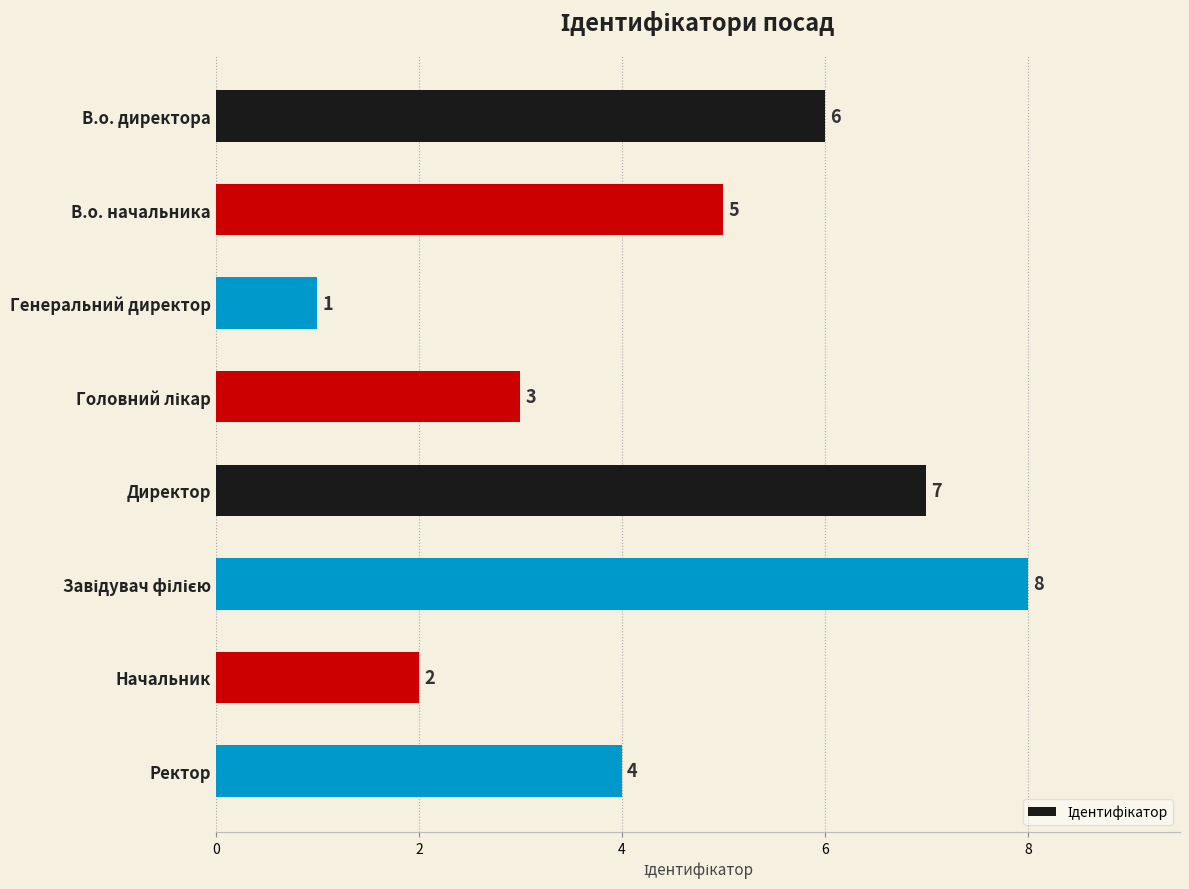

The chart shows a value of 2 at Ректор. True or false?

False